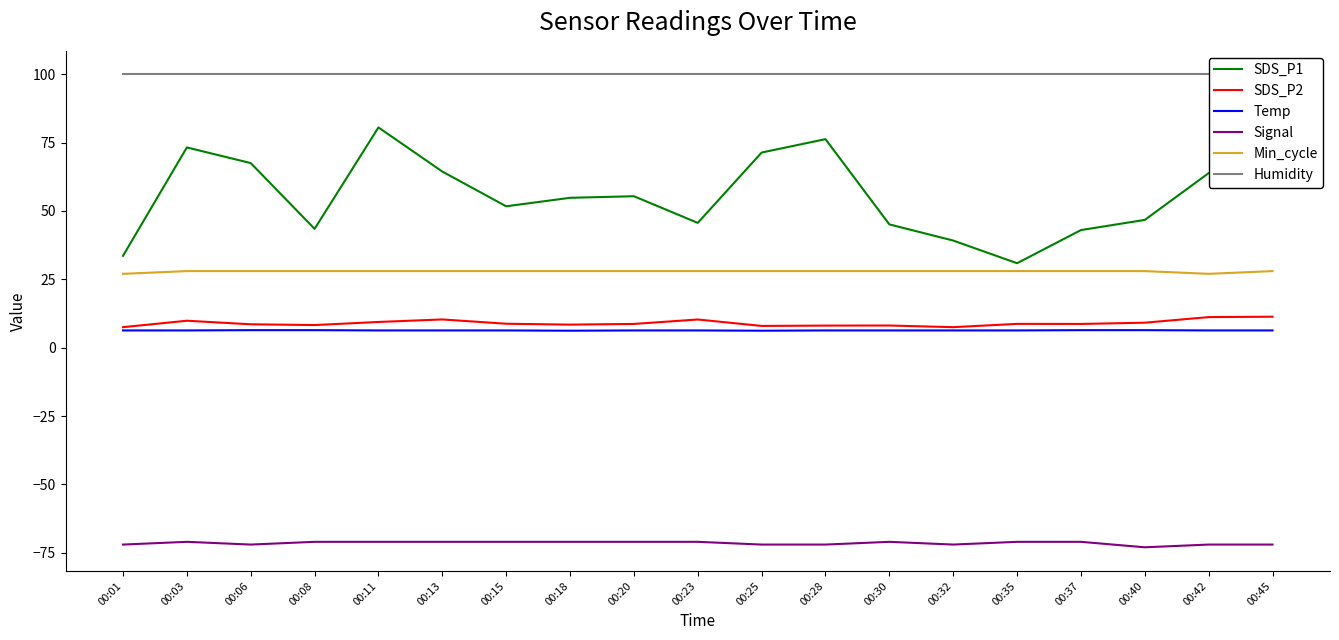

What are all the series names shown in the legend?

SDS_P1, SDS_P2, Temp, Signal, Min_cycle, Humidity